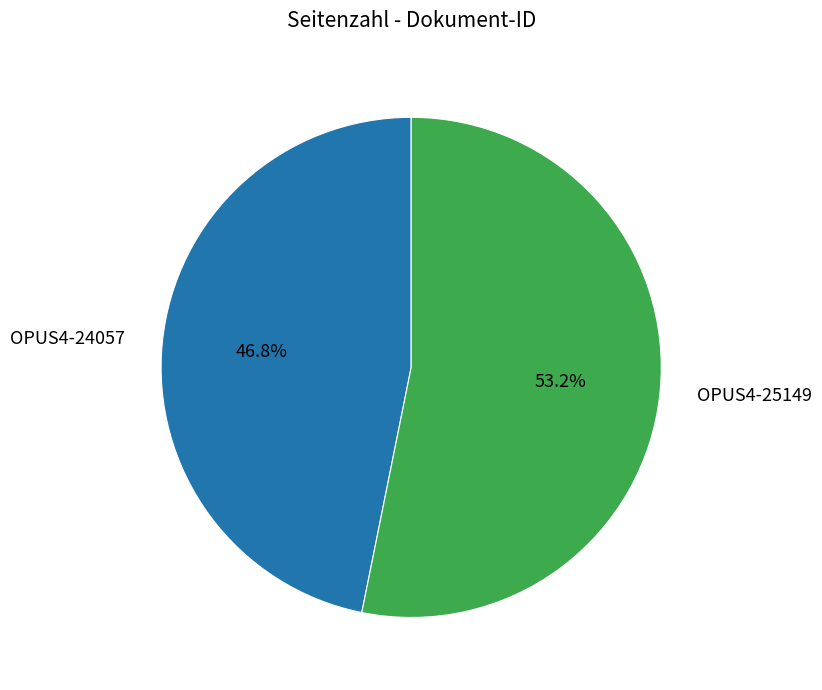

Which category has the smallest portion of the pie?

OPUS4-24057